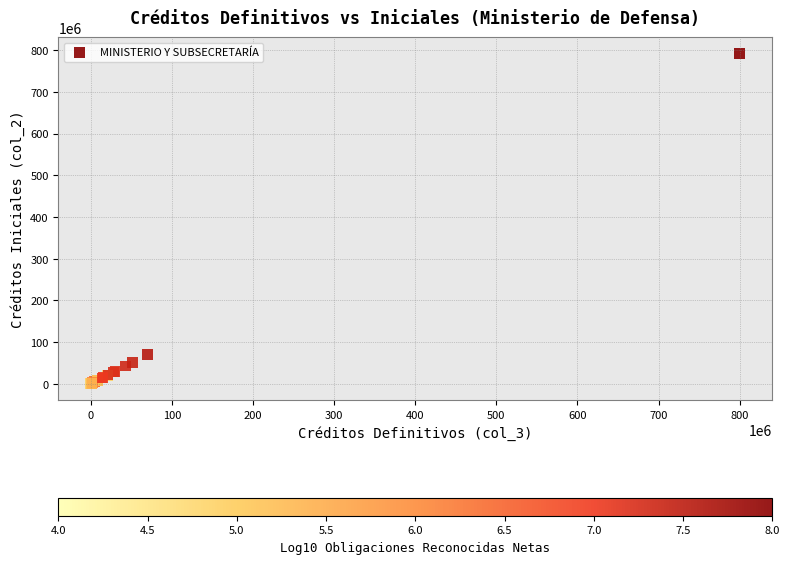

What Y value in the scatter plot is closest to 396054050?

69700710